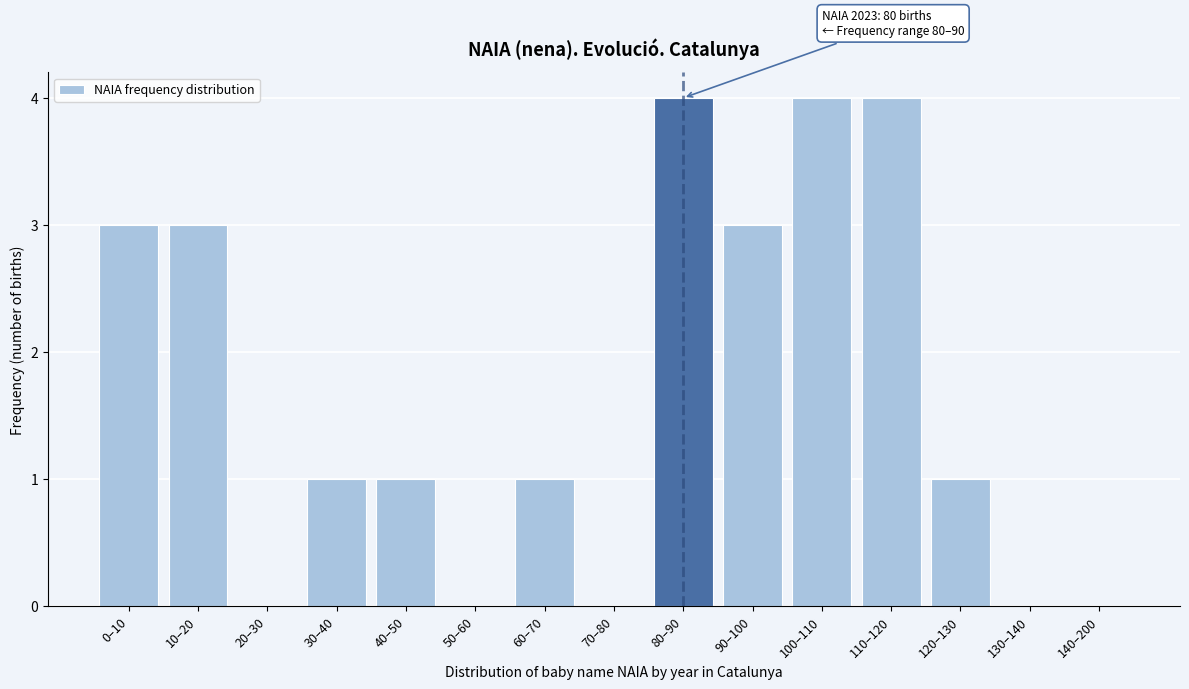

Reading left to right, list all the values displayed in this chart.

0–10=3	10–20=3	20–30=0	30–40=1	40–50=1	50–60=0	60–70=1	70–80=0	80–90=4	90–100=3	100–110=4	110–120=4	120–130=1	130–140=0	140–200=0